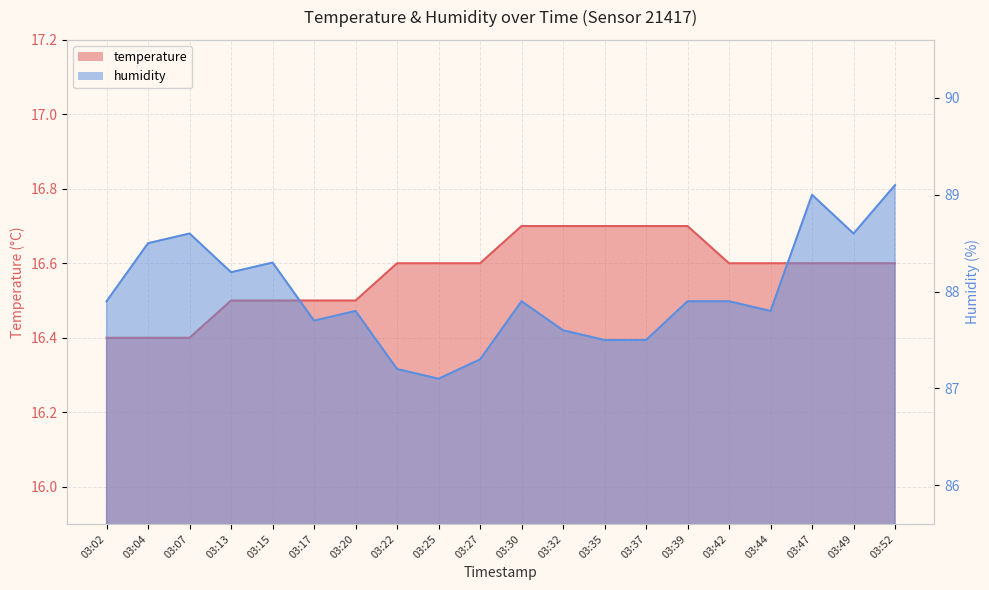

At which category does the chart reach its peak across all series?

03:52